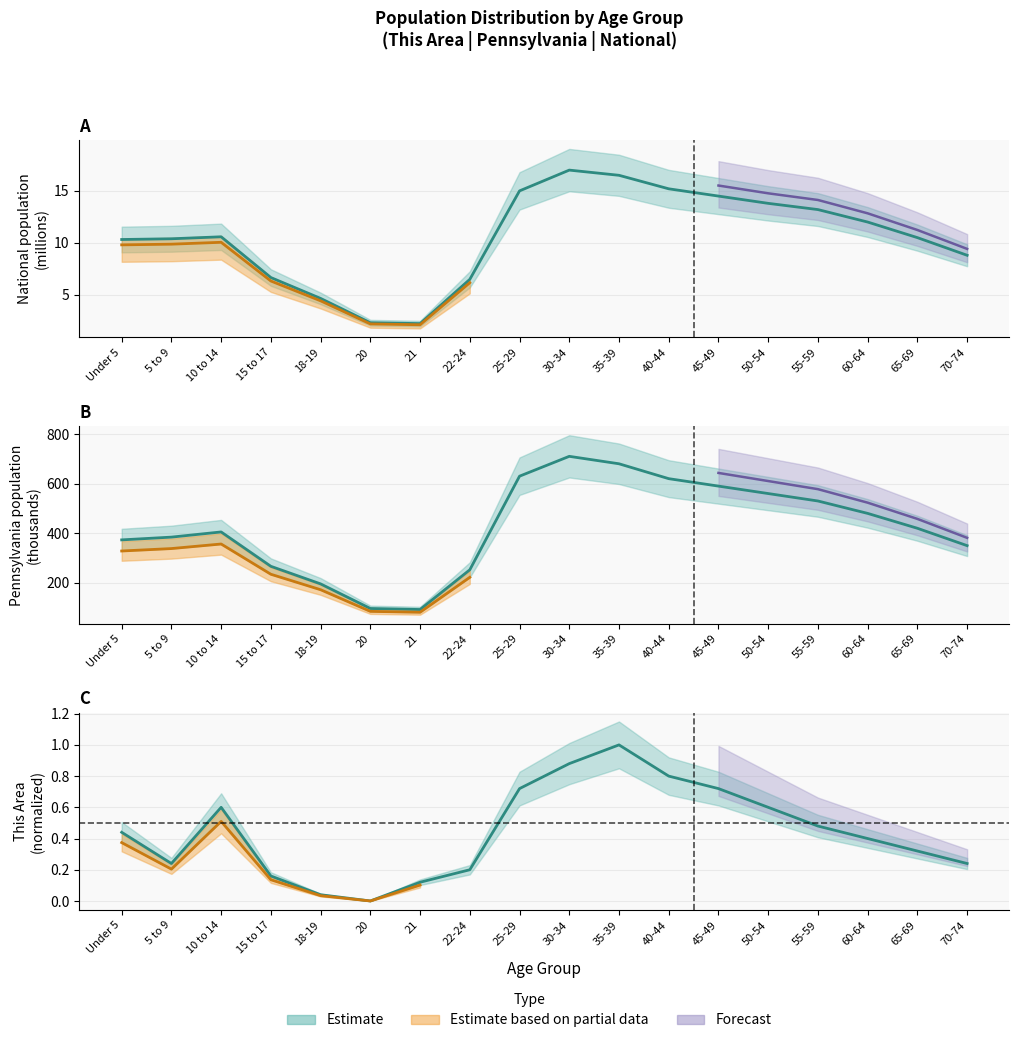

What is the approximate value of Pennsylvania at 25-29?

630.0